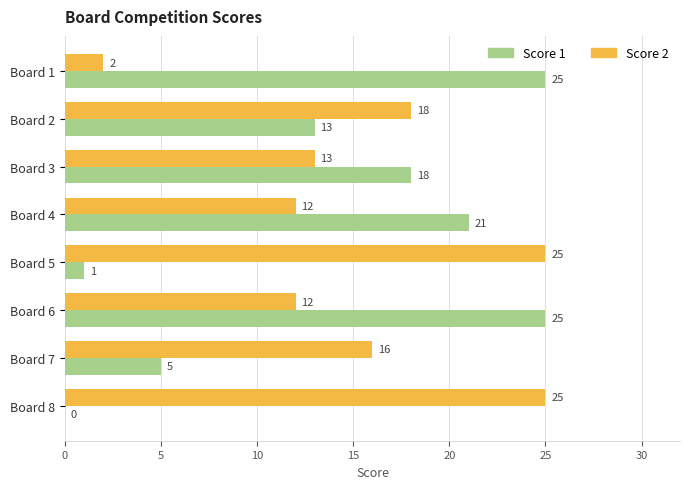

Between Board 4 and Board 7, which series saw the biggest shift?

Score 1